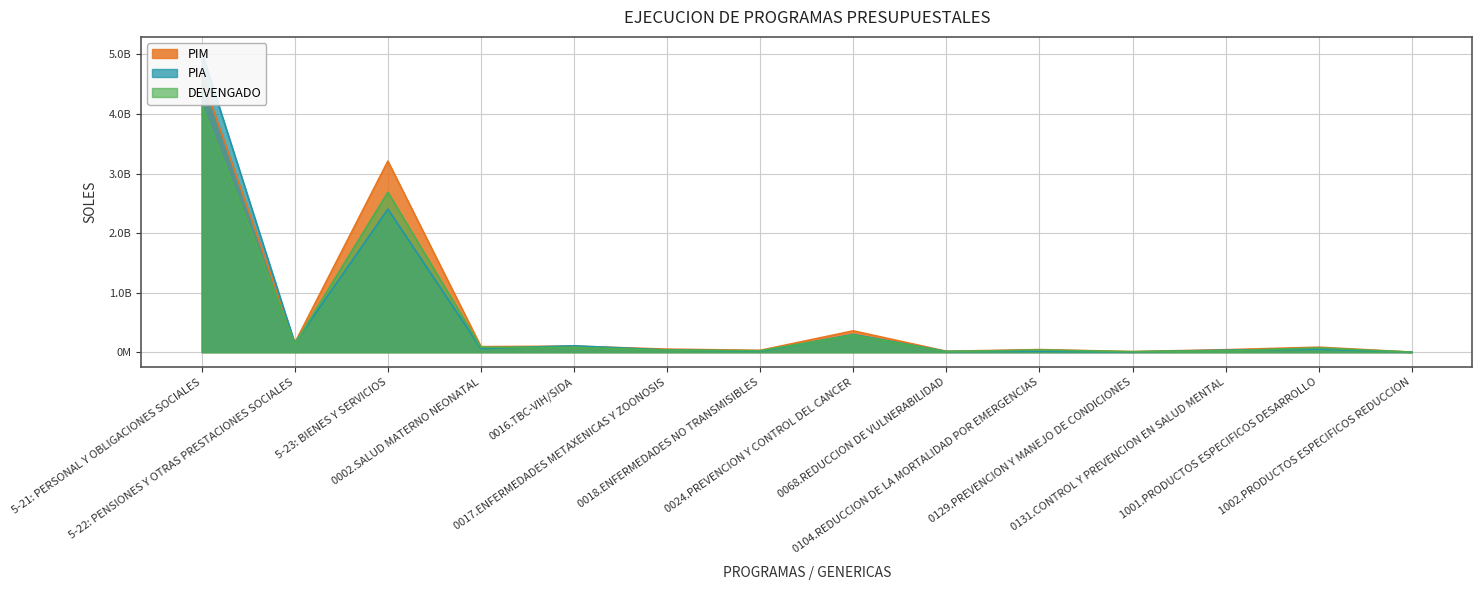

What is the value of the DEVENGADO point at the 11th from the left?

8502442.5